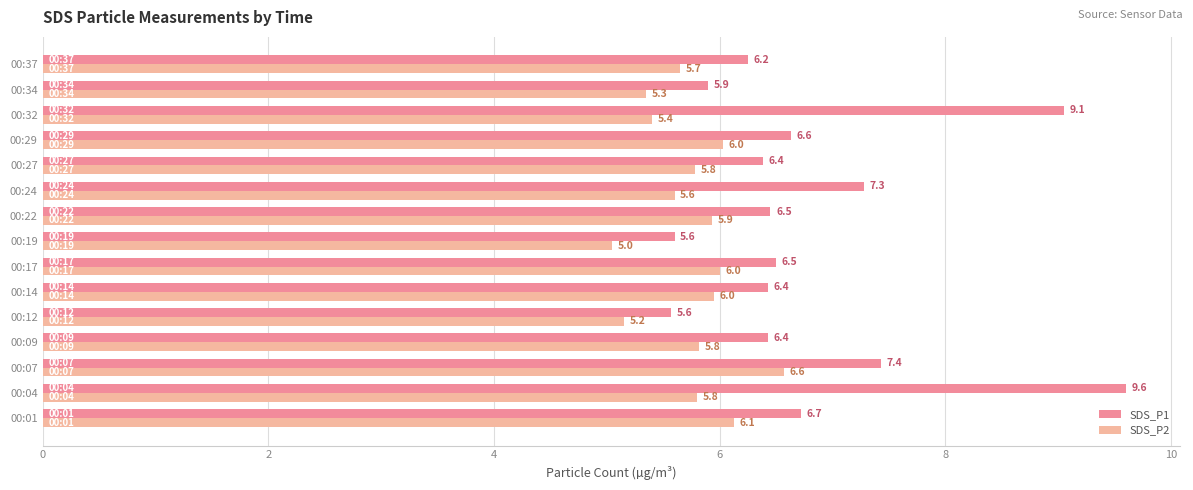

What is the average value of the SDS_P1 series?

6.8